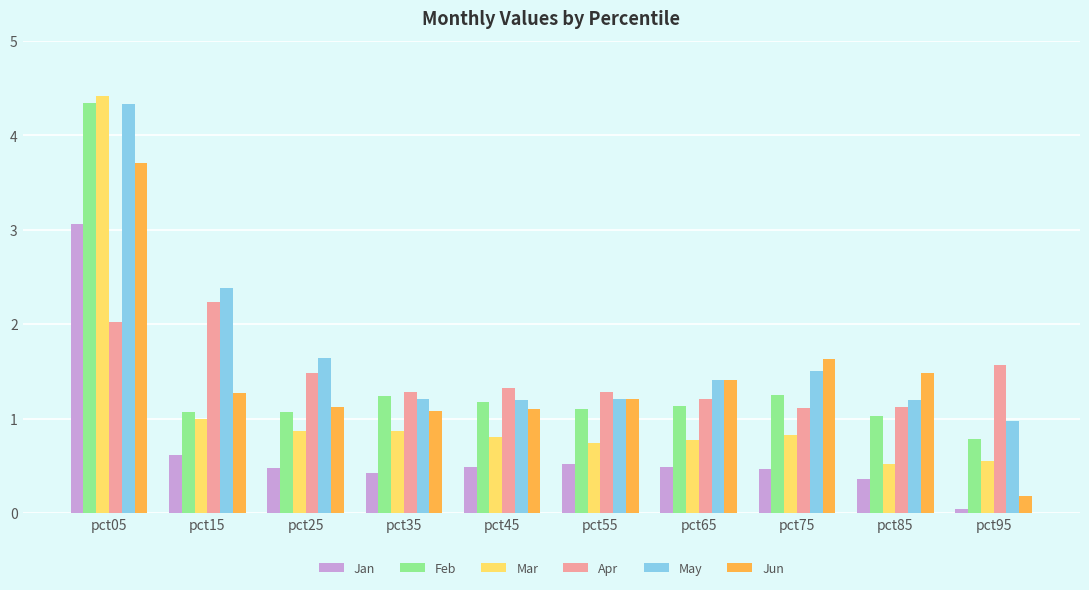

What is the maximum value for May?

4.3